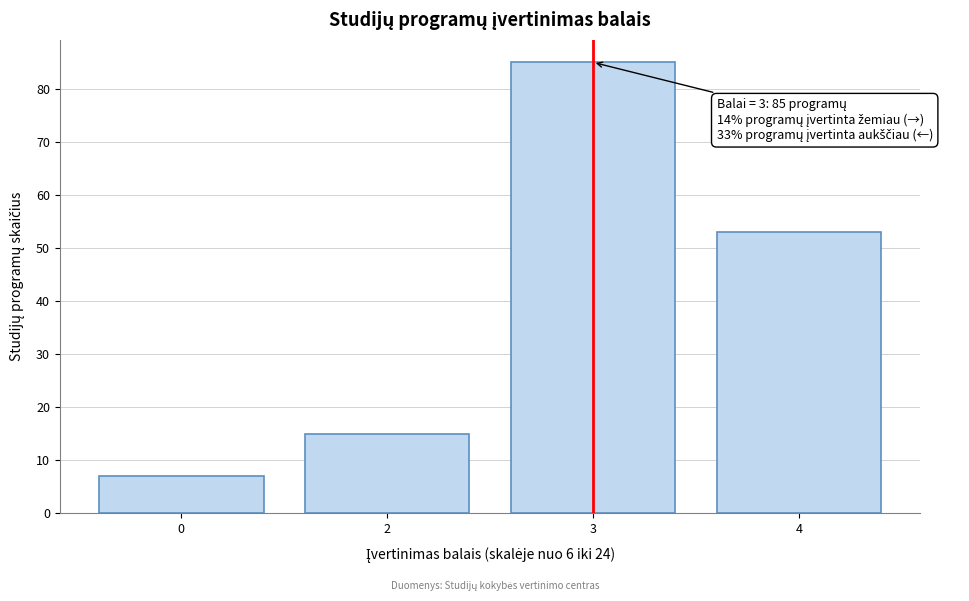

Reading left to right, list all the values displayed in this chart.

0=7	2=15	3=85	4=53